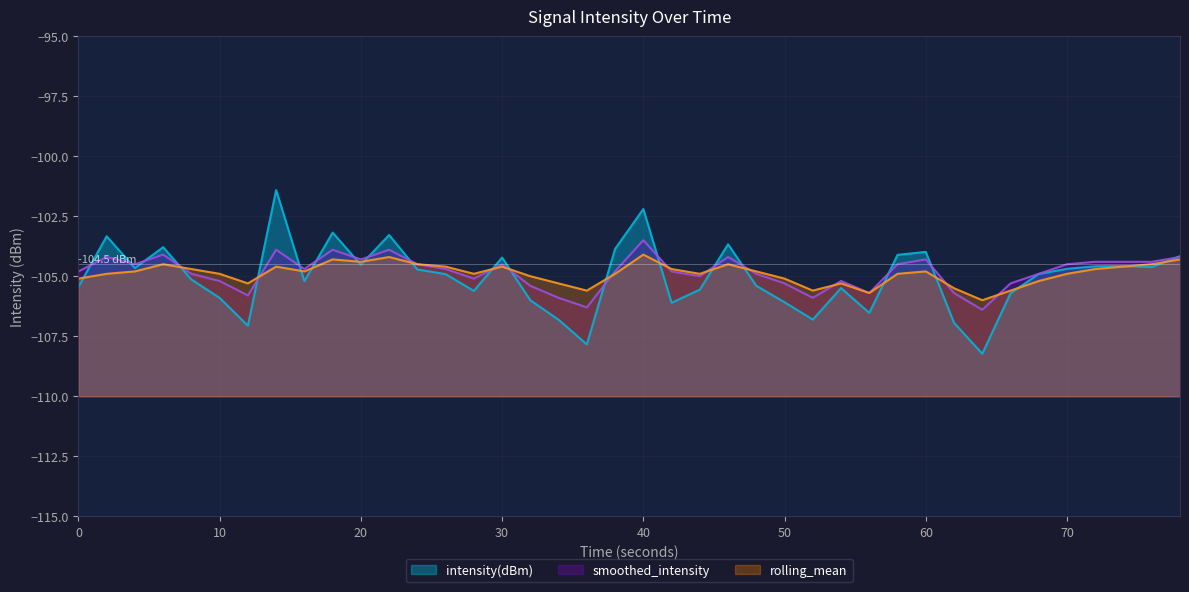

List the series in order of their peak value, lowest first.

rolling_mean, smoothed_intensity, intensity(dBm)